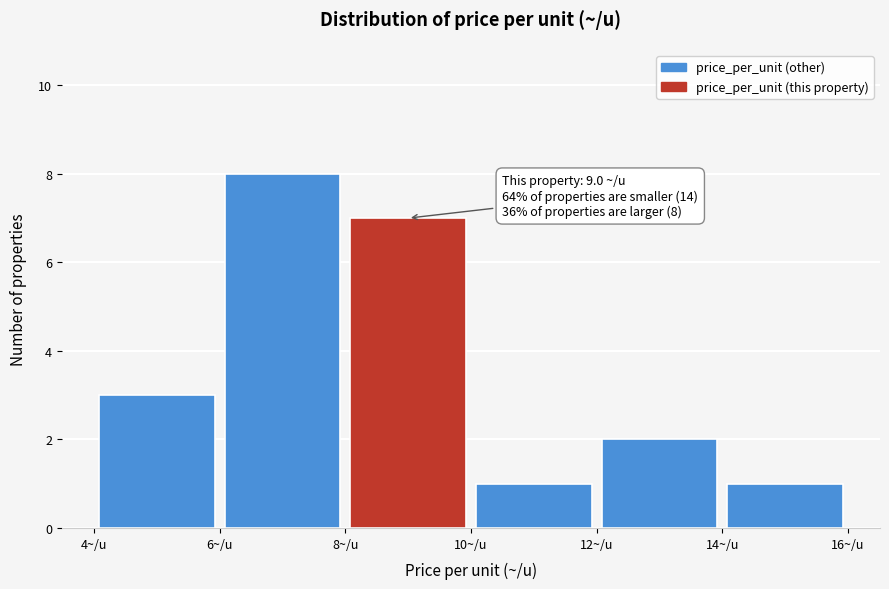

Which range on the x-axis has the tallest bar?

6 to 8